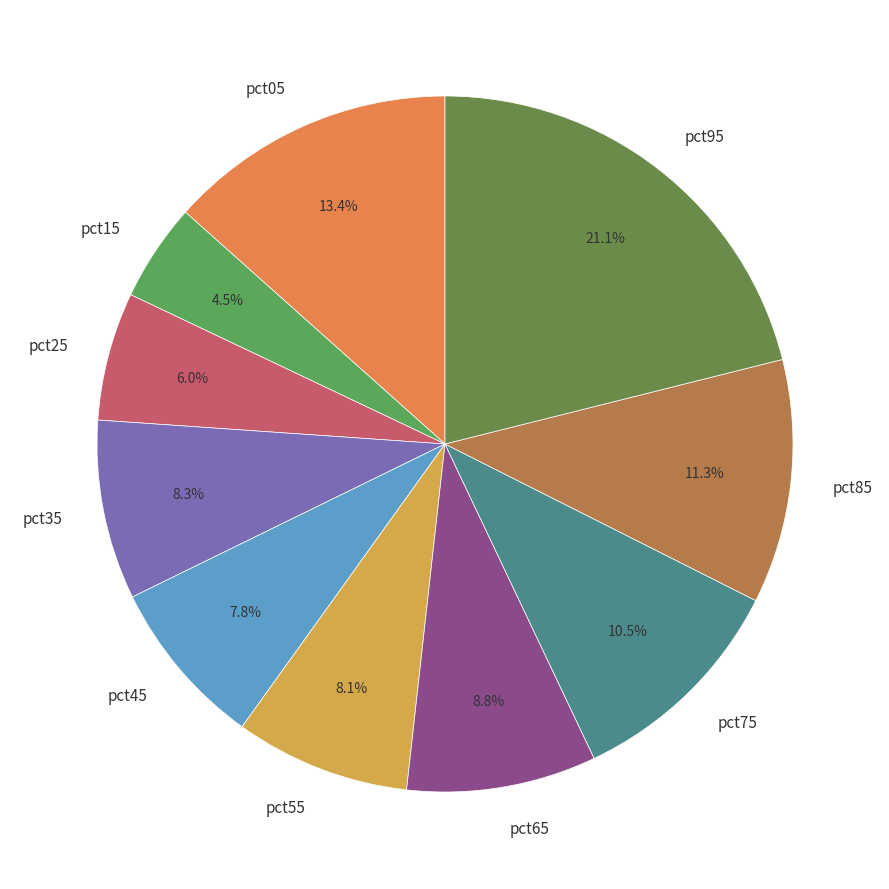

Is there any slice that represents more than half of the pie?

No